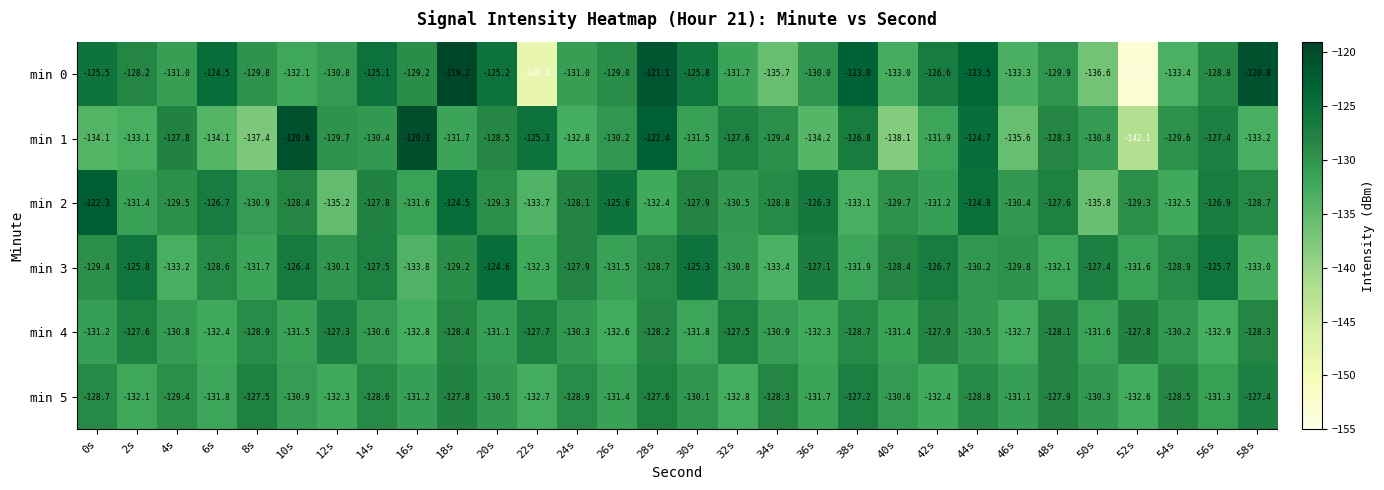

What is the minimum value shown in the chart?

-153.2